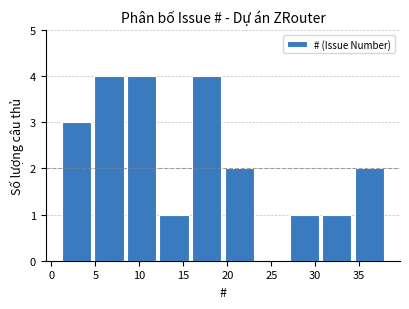

Reading left to right, list every bar in this chart as the range it spans on the x-axis followed by its height. Neither the bar edges nor the heights are printed on the chart, so give them approximately, as read against the axes.

1.0 to 4.7: 3
4.7 to 8.4: 4
8.4 to 12.1: 4
12.1 to 15.8: 1
15.8 to 19.5: 4
19.5 to 23.2: 2
23.2 to 26.9: 0
26.9 to 30.6: 1
30.6 to 34.3: 1
34.3 to 38.0: 2